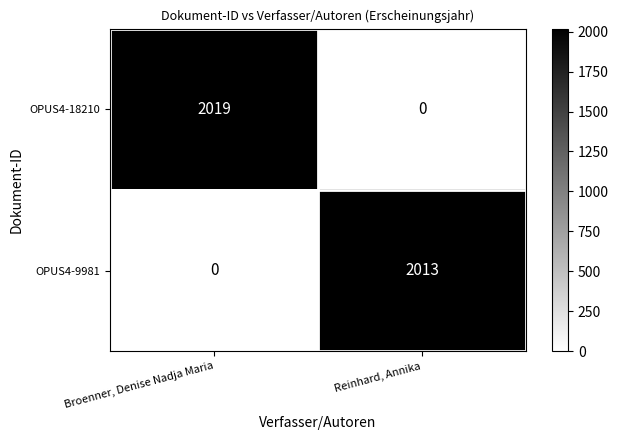

Between Broenner, Denise Nadja Maria and Reinhard, Annika, which series saw the biggest shift?

OPUS4-18210